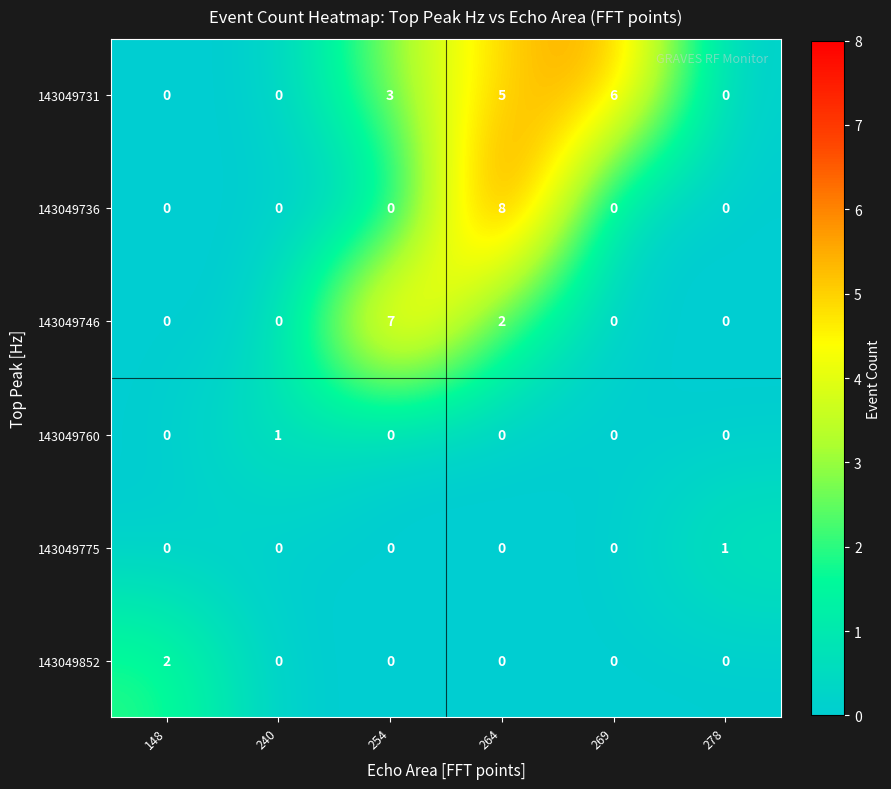

What is the total value across all series at 269?

6